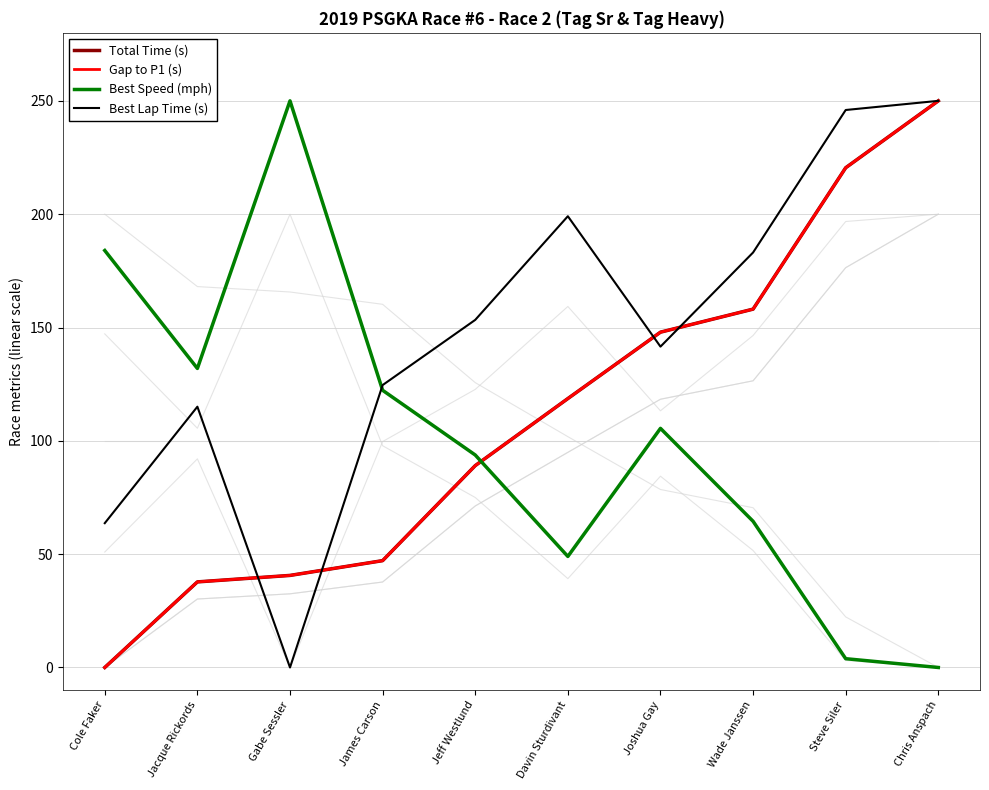

Rank the series by their maximum value, from lowest to highest.

Total Time (s), Gap to P1 (s), Best Speed (mph), Best Lap Time (s)